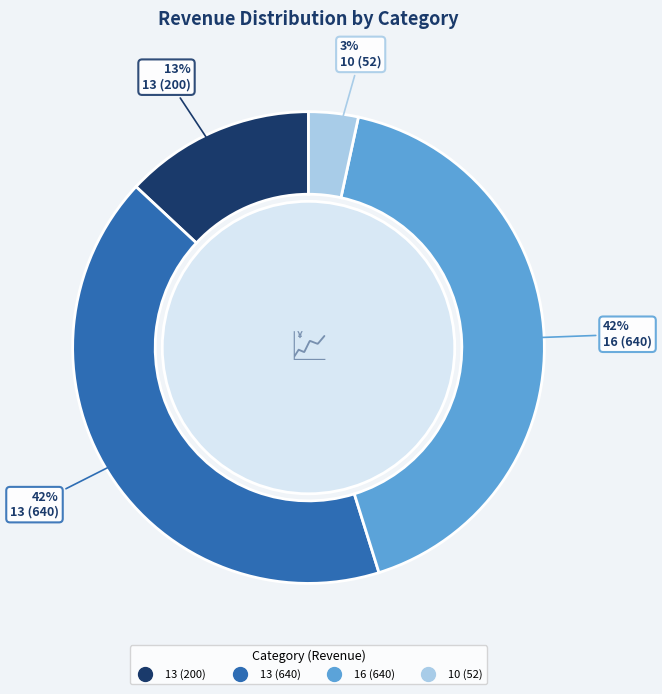

To the nearest percent, what is the average slice percentage?

25%